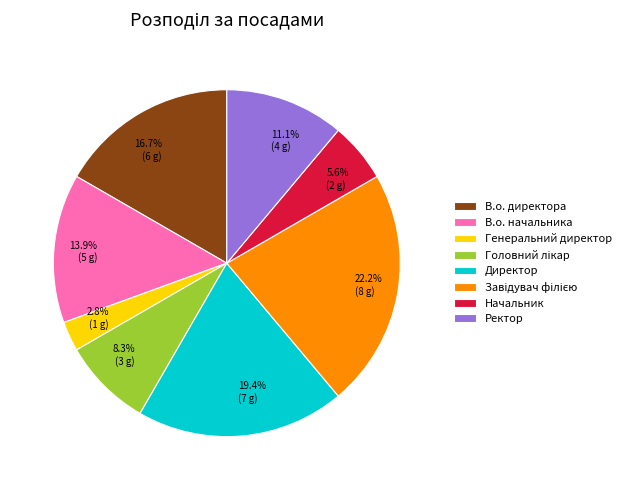

What is the ratio of the value at В.о. директора to the value at В.о. начальника?

1.2